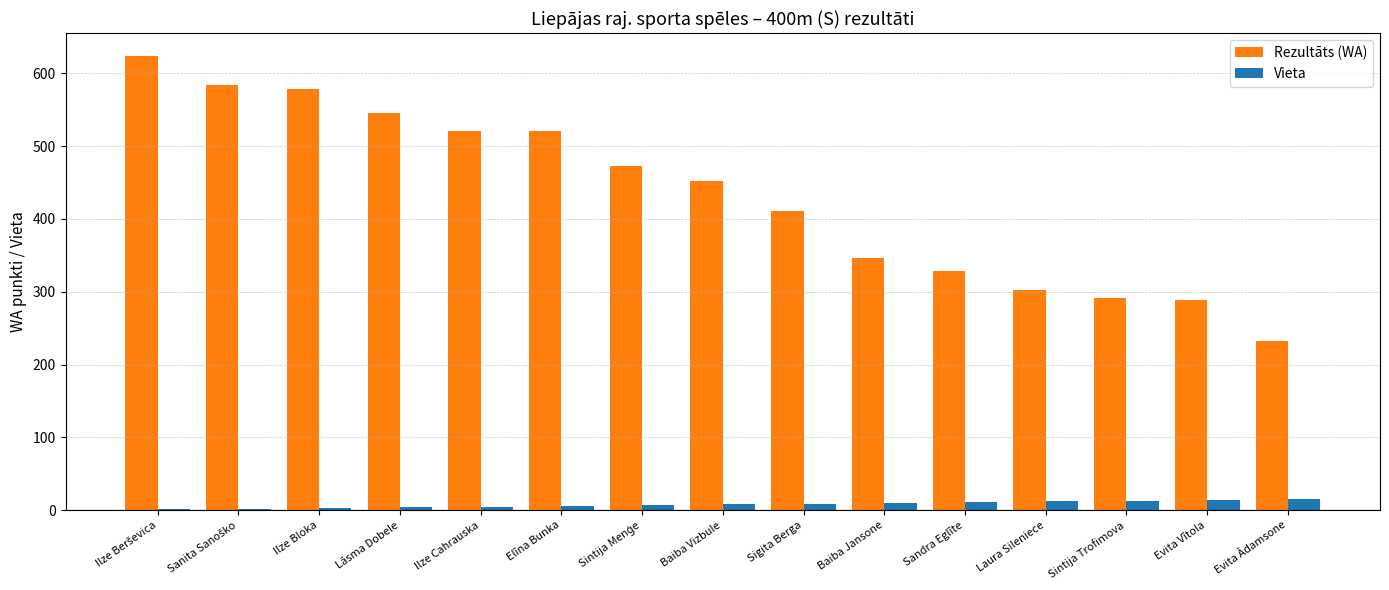

At which label is Rezultāts (WA) closest to 428?

Sigita Berga